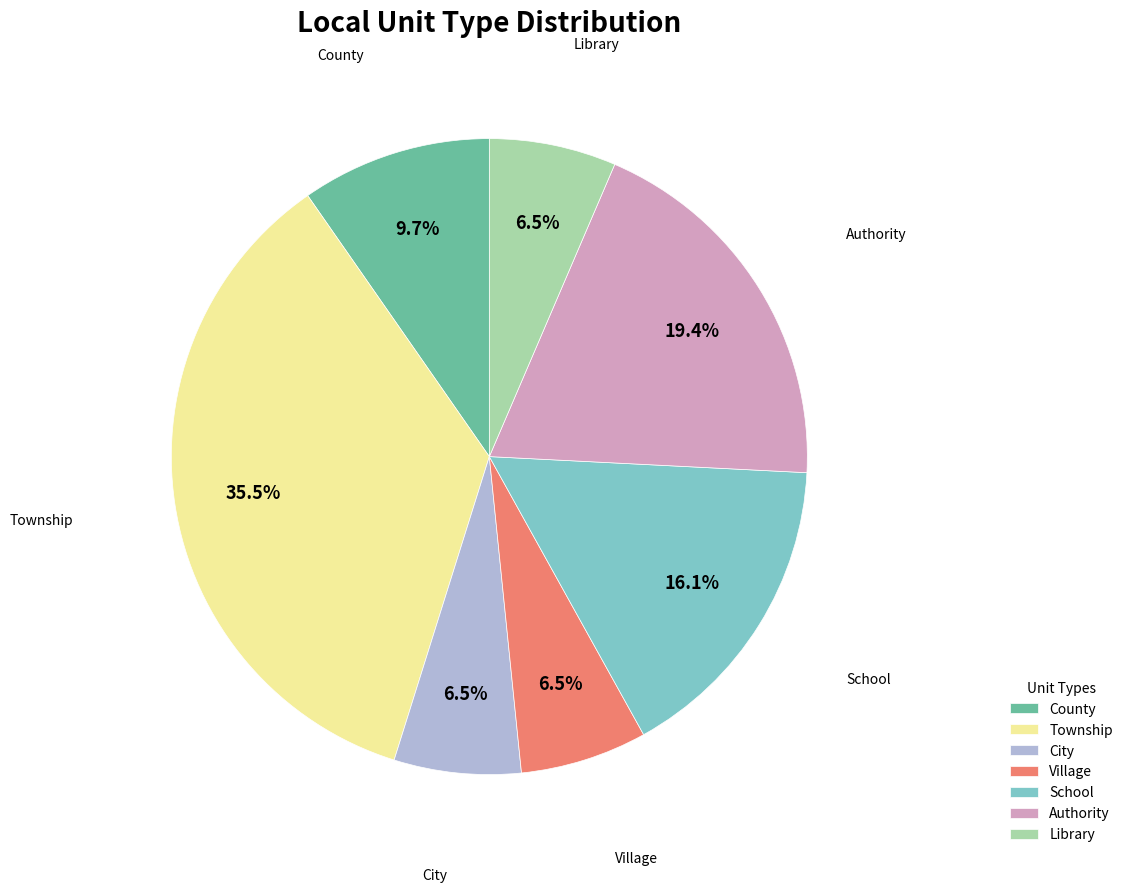

What percentage is NOT represented by School?

83.9%